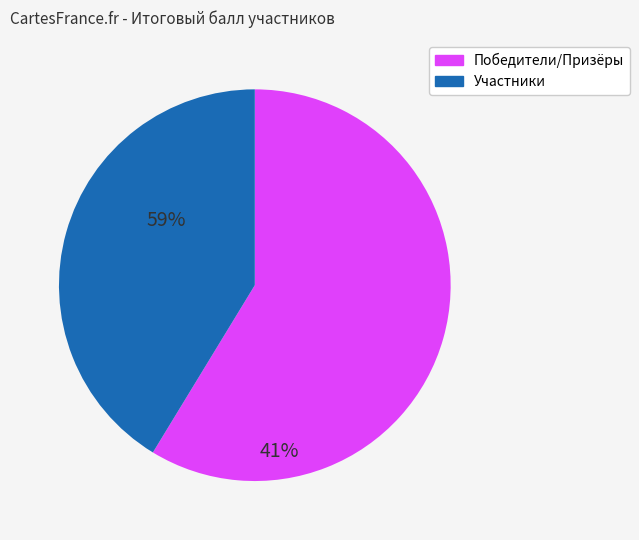

How many segments does this pie chart have?

2